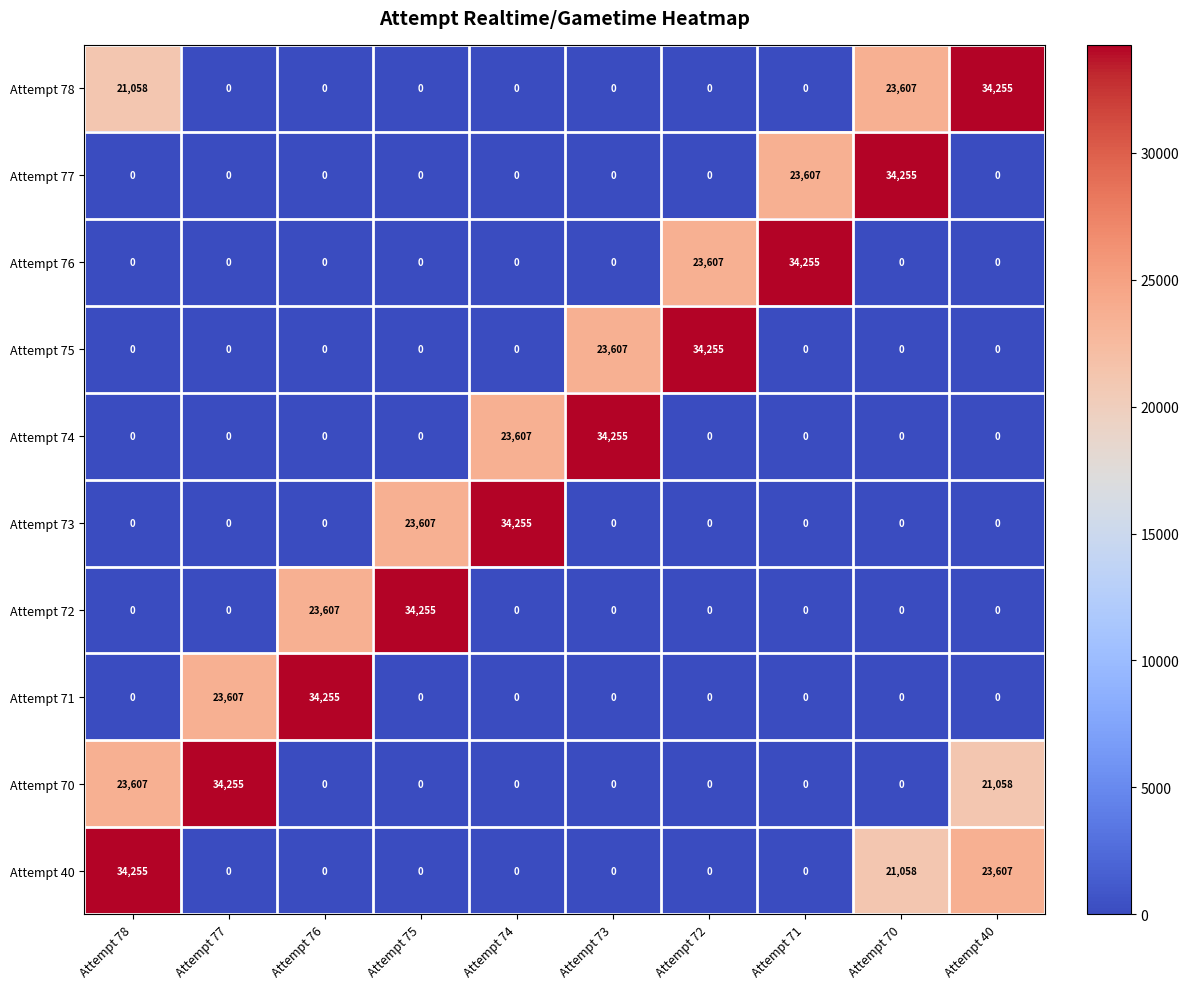

What is the sum of the Attempt 70 values at Attempt 75 and Attempt 40?

21058